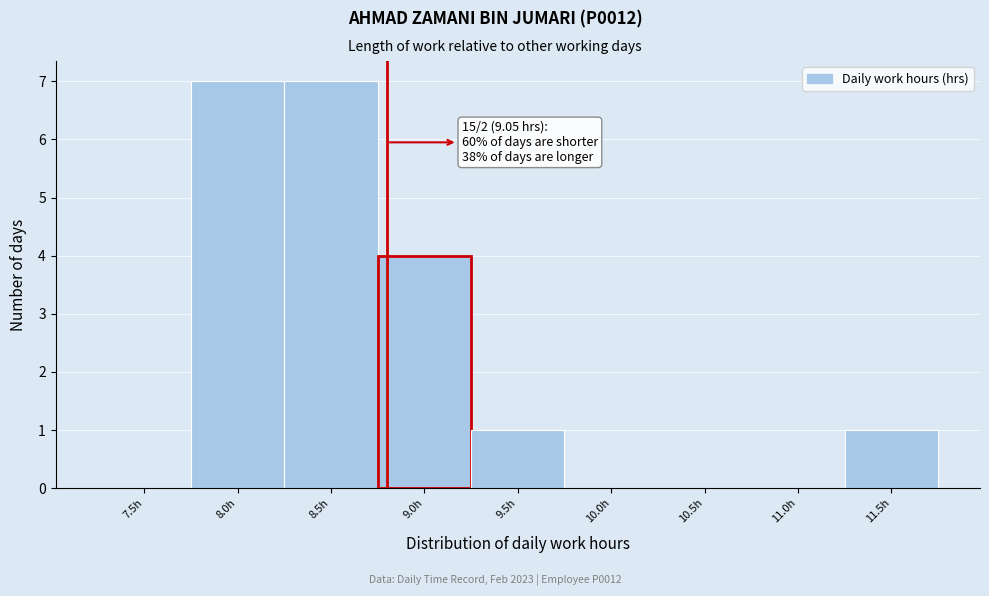

Reading left to right, what are all the values shown in this chart?

7.5h=0	8.0h=7	8.5h=7	9.0h=4	9.5h=1	10.0h=0	10.5h=0	11.0h=0	11.5h=1